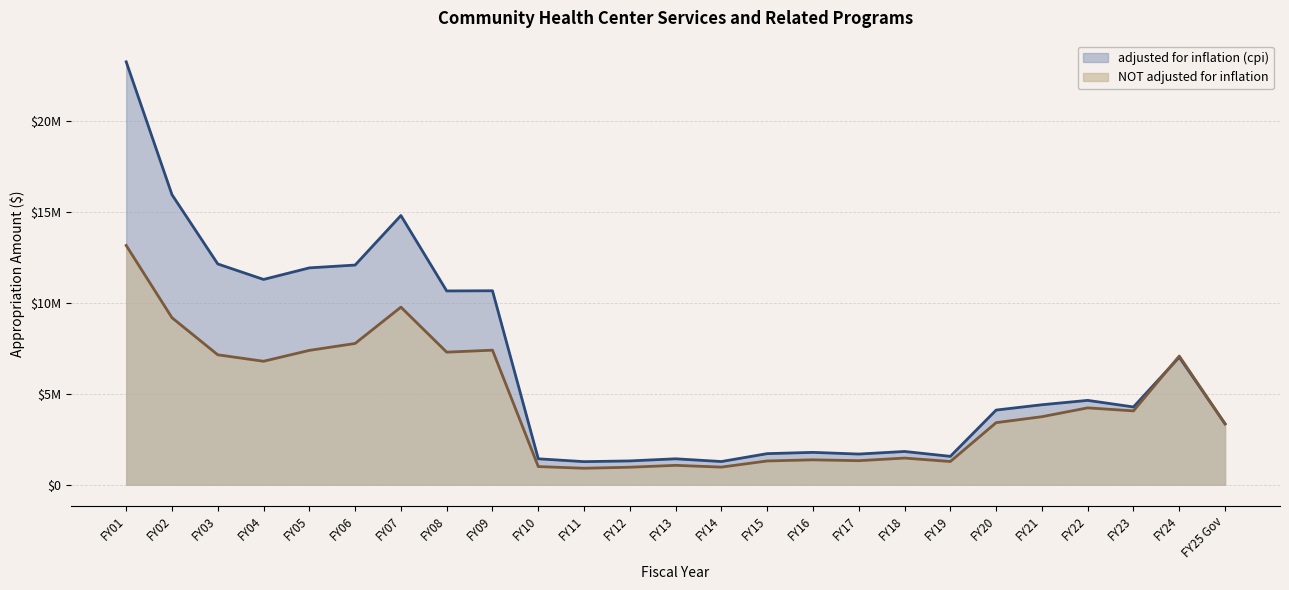

How many series are shown in this chart?

2